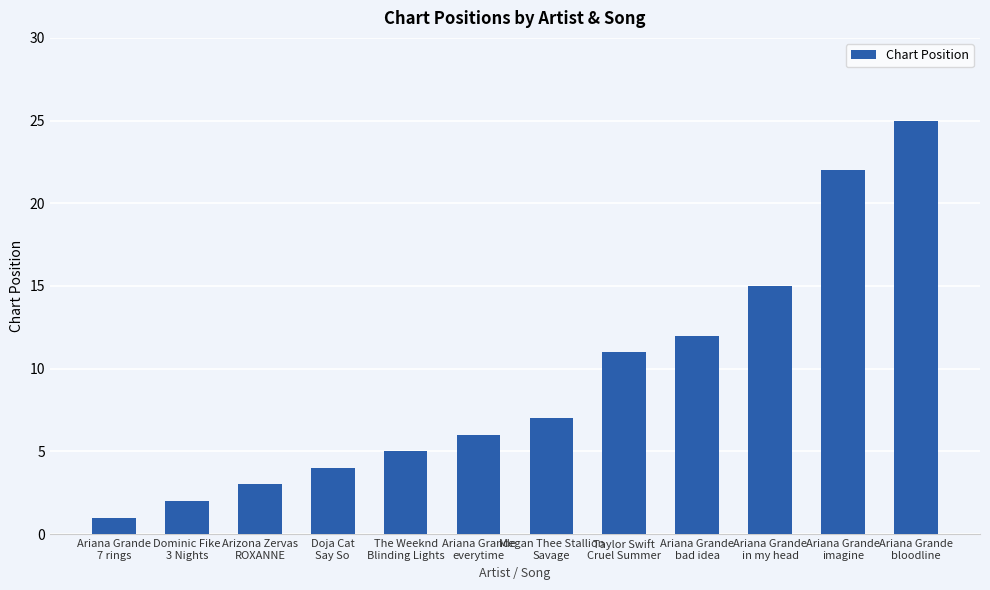

What is the change in value from Taylor Swift
Cruel Summer to Ariana Grande
bad idea?

+1